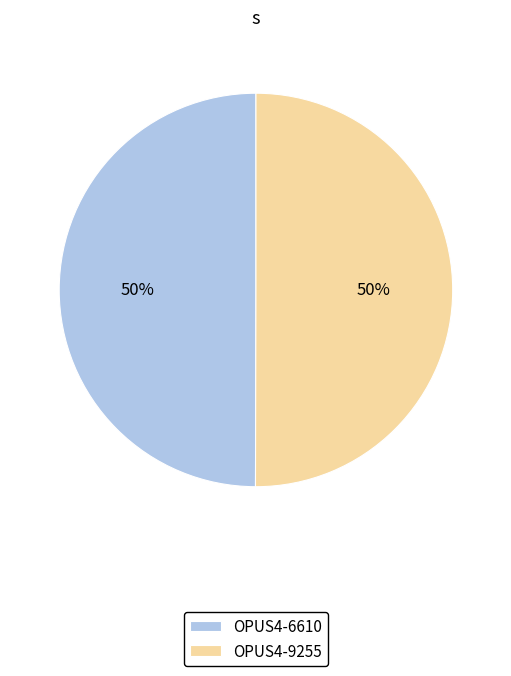

The OPUS4-9255 slice represents 56% of the pie. True or false?

False